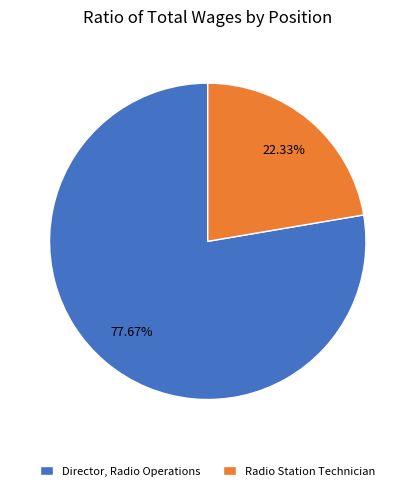

To the nearest percent, what is the combined percentage of Director, Radio Operations and Radio Station Technician?

100%